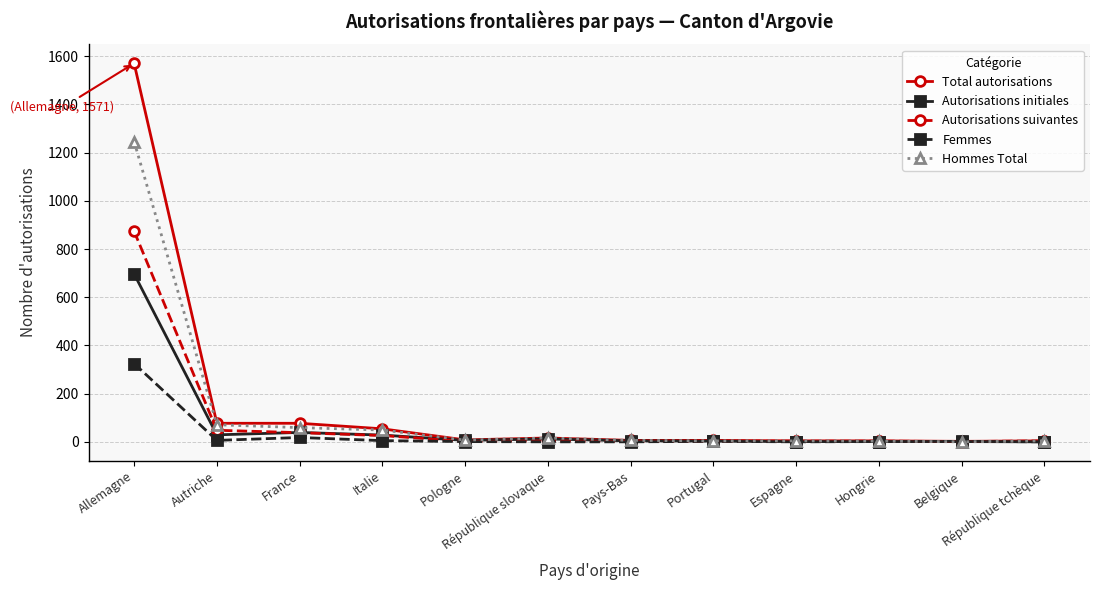

Does the chart display data point markers on the line(s)?

Yes